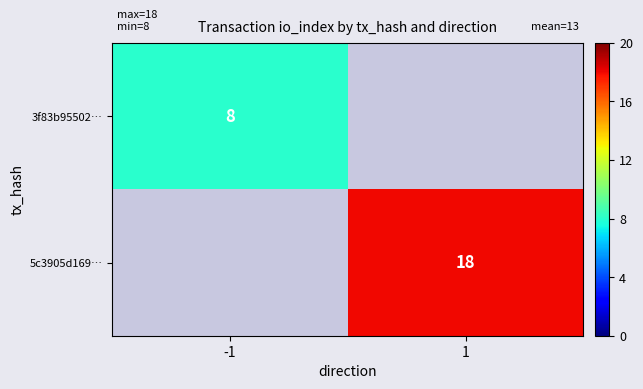

Is the value of 3f83b95502… at -1 greater than the value of 5c3905d169… at 1?

No